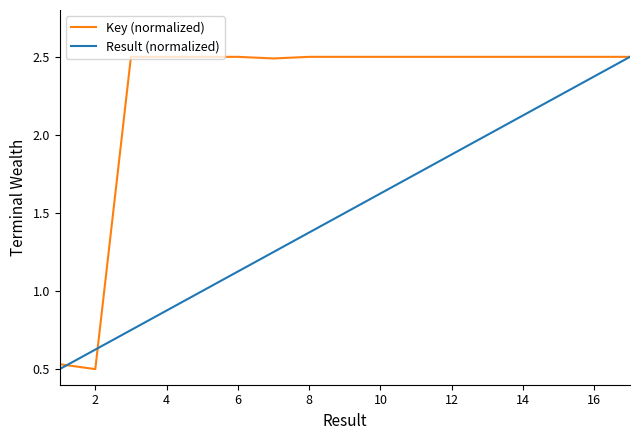

List the series in order of their overall mean, highest first.

Key (normalized), Result (normalized)